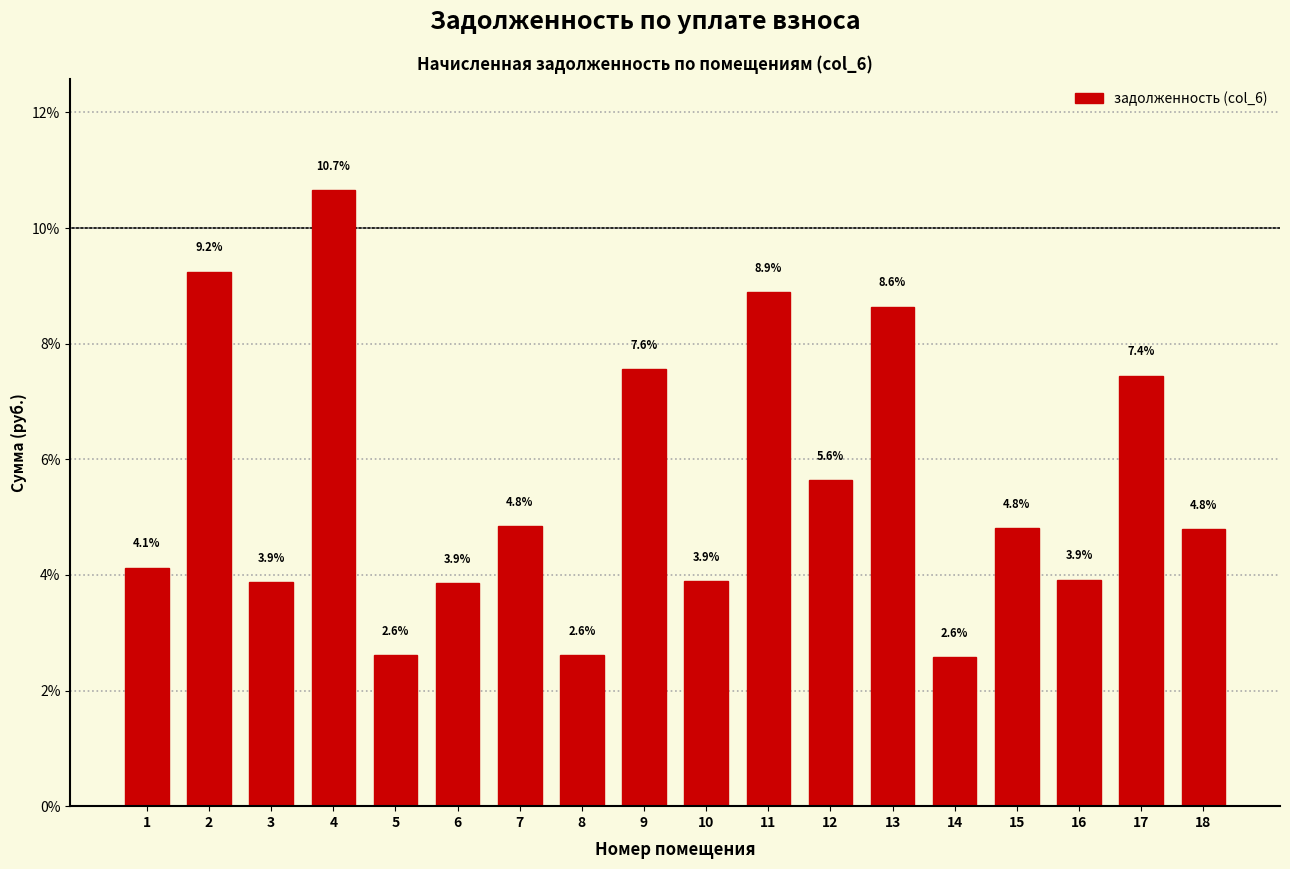

Reading left to right, list all the values displayed in this chart.

4.1	9.2	3.9	10.7	2.6	3.9	4.8	2.6	7.6	3.9	8.9	5.6	8.6	2.6	4.8	3.9	7.4	4.8